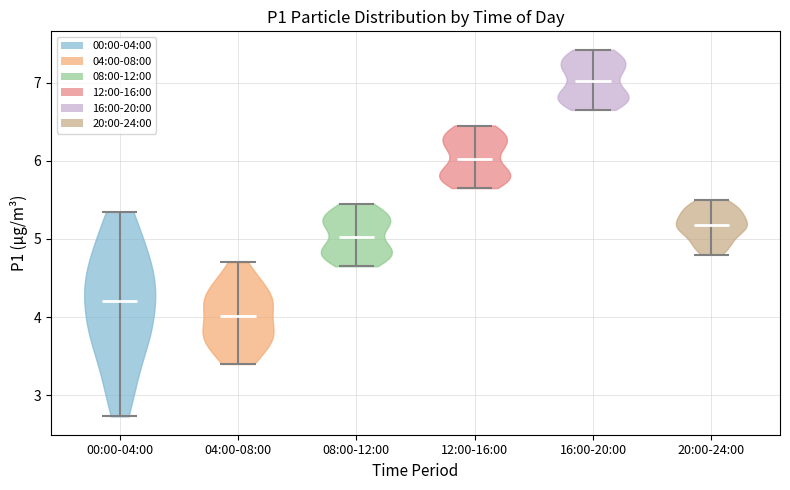

Reading left to right, read every violin against the y-axis: where its median line is, and the lowest and highest points it reaches. The values are not printed on the chart, so give them approximately, as read against the axis.

00:00-04:00: median line 4.2, lowest point 2.7, highest point 5.4
04:00-08:00: median line 4.0, lowest point 3.4, highest point 4.7
08:00-12:00: median line 5.0, lowest point 4.7, highest point 5.5
12:00-16:00: median line 6.0, lowest point 5.7, highest point 6.5
16:00-20:00: median line 7.0, lowest point 6.7, highest point 7.4
20:00-24:00: median line 5.2, lowest point 4.8, highest point 5.5